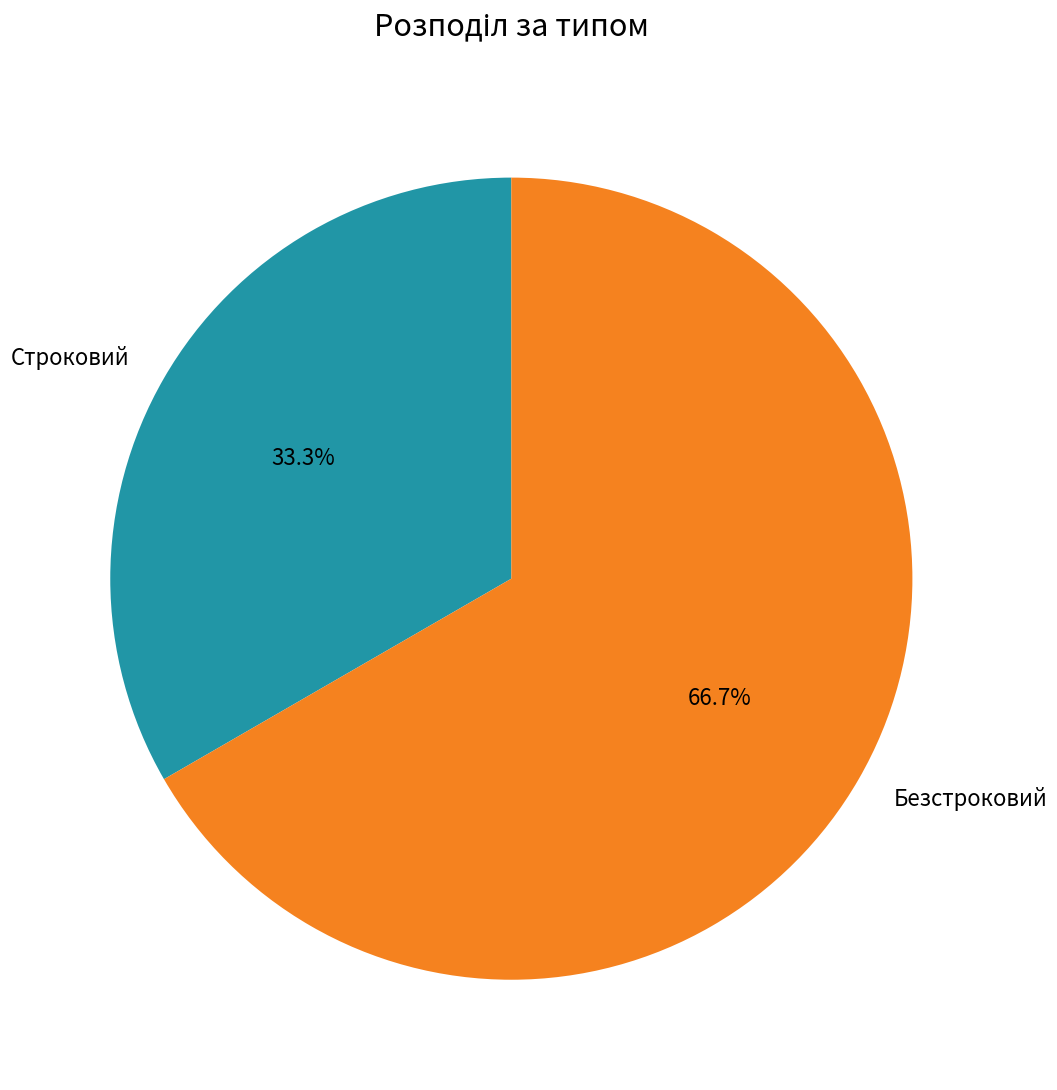

Which category accounts for the majority?

Безстроковий